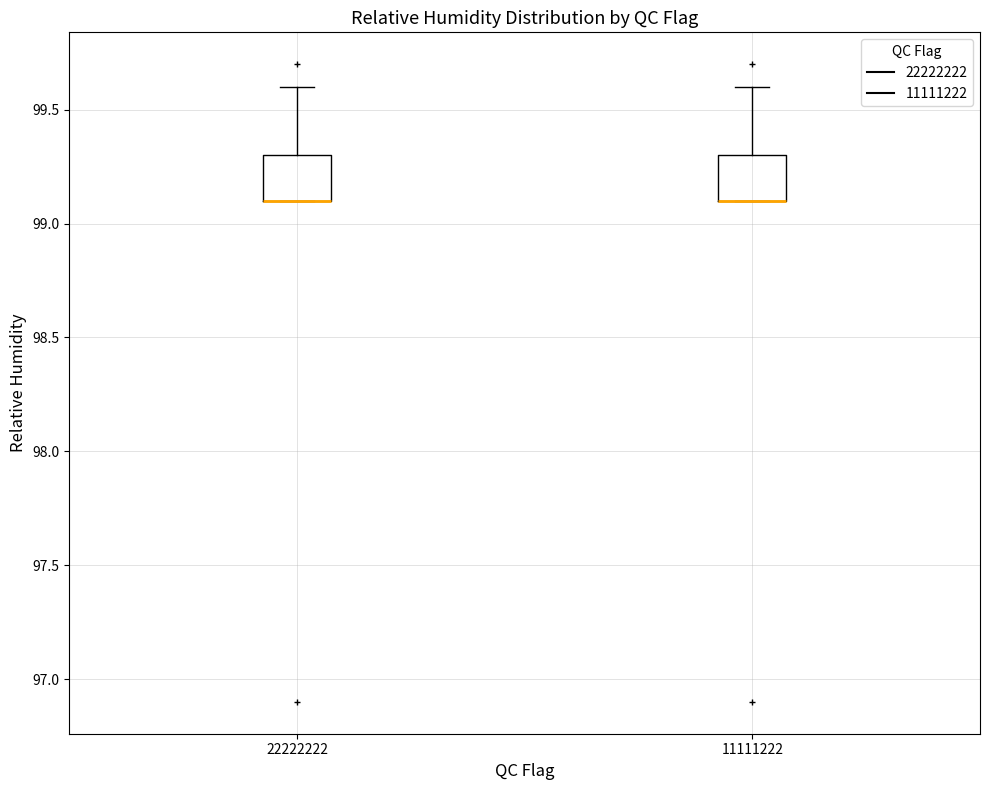

Reading left to right, transcribe this box plot: for each box, give where its median line is, the range the box spans, and where its two whiskers end, as read against the y-axis. The values are not printed on the chart, so give them approximately, as read against the axis.

22222222: median 99.1 (drawn on the box's lower edge), box 99.1 to 99.3, whiskers 99.1 to 99.6
11111222: median 99.1 (drawn on the box's lower edge), box 99.1 to 99.3, whiskers 99.1 to 99.6